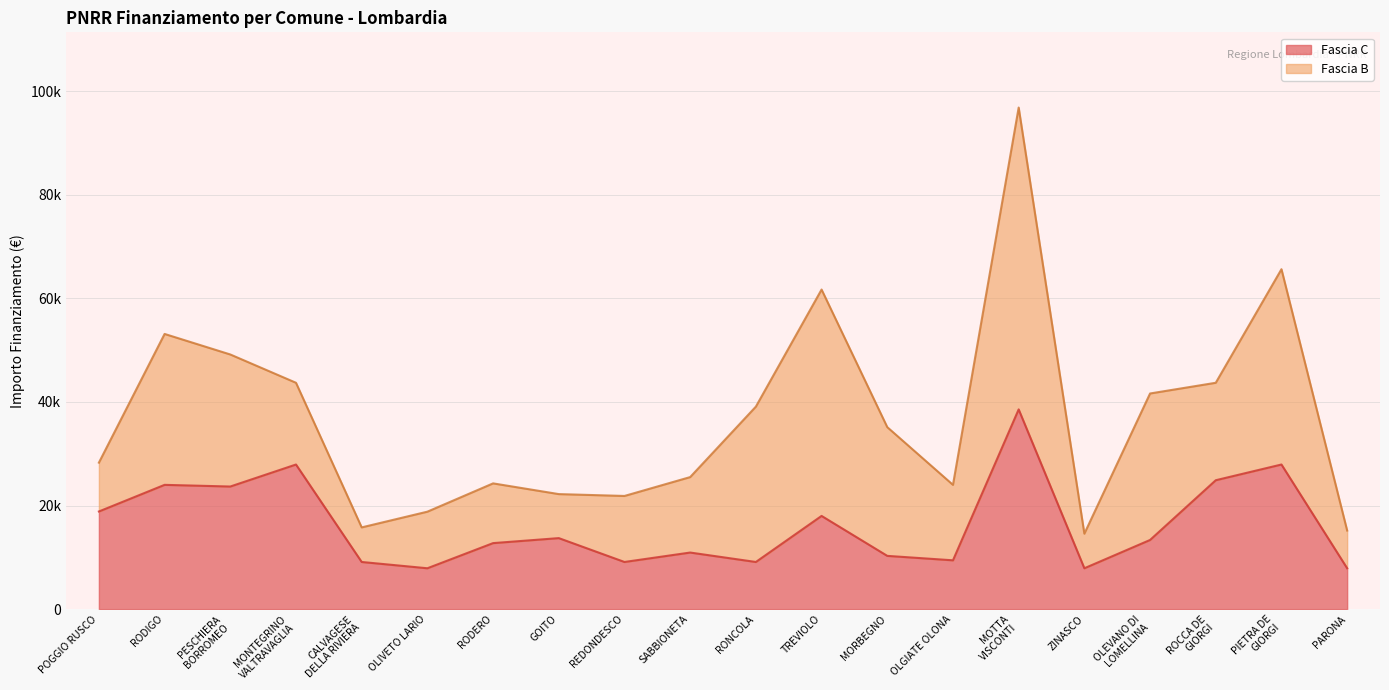

What is the difference between the values at SABBIONETA and OLEVANO DI
LOMELLINA?

2428